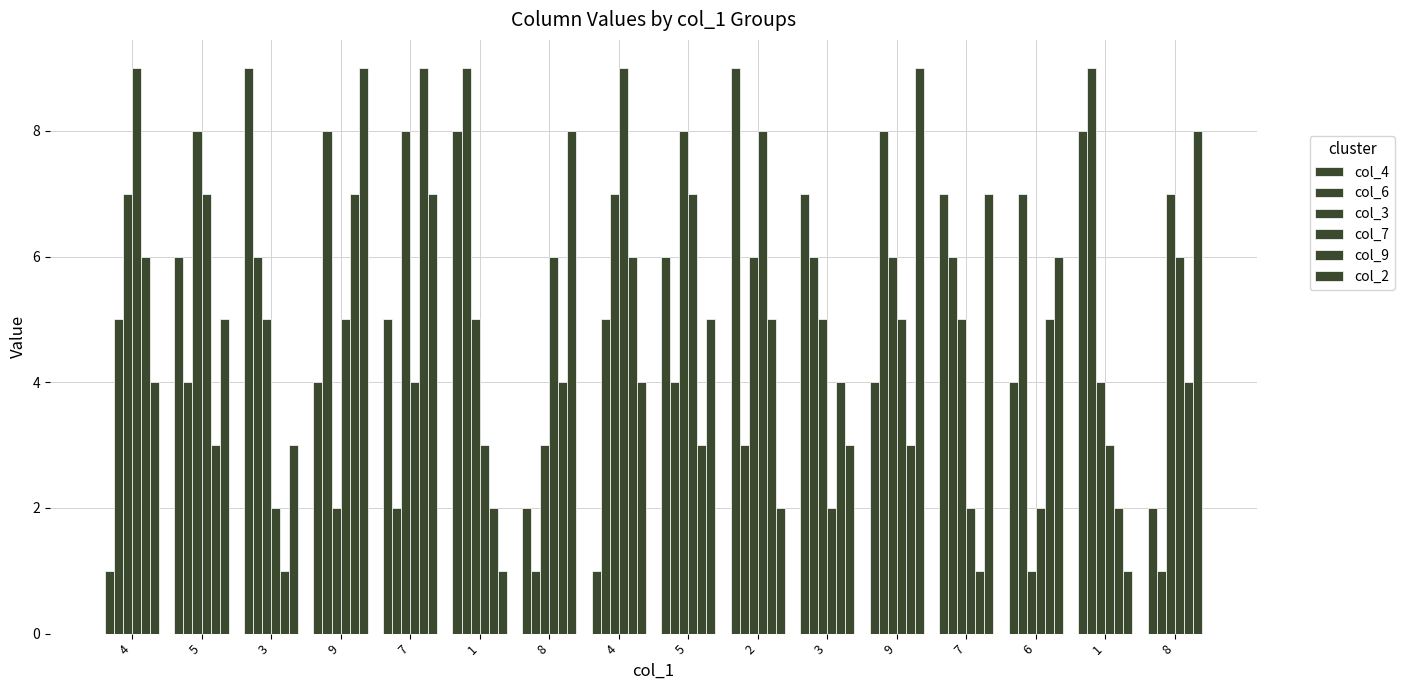

Which category has the lowest value in the col_6 series?

8